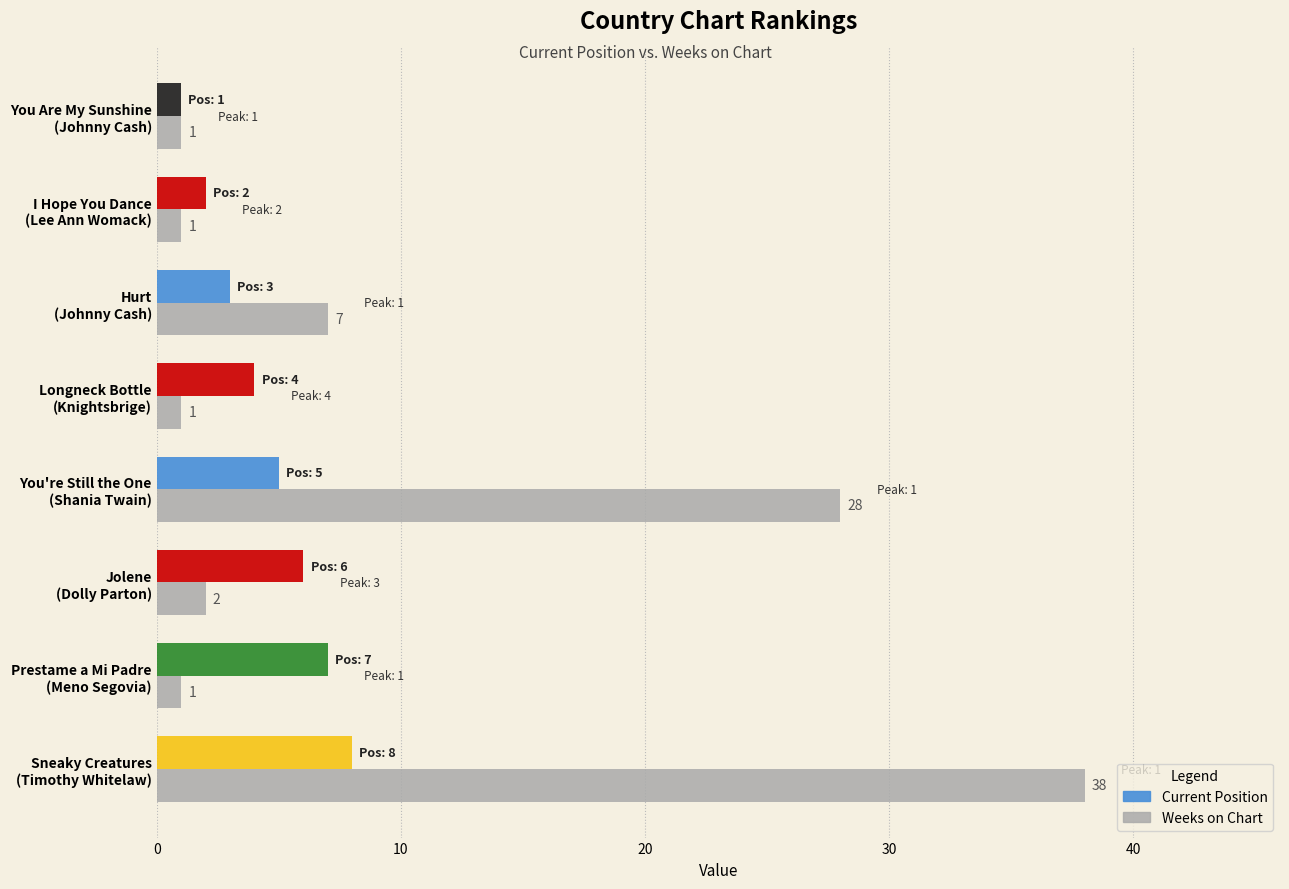

Which series has the largest range (max minus min)?

Weeks on Chart